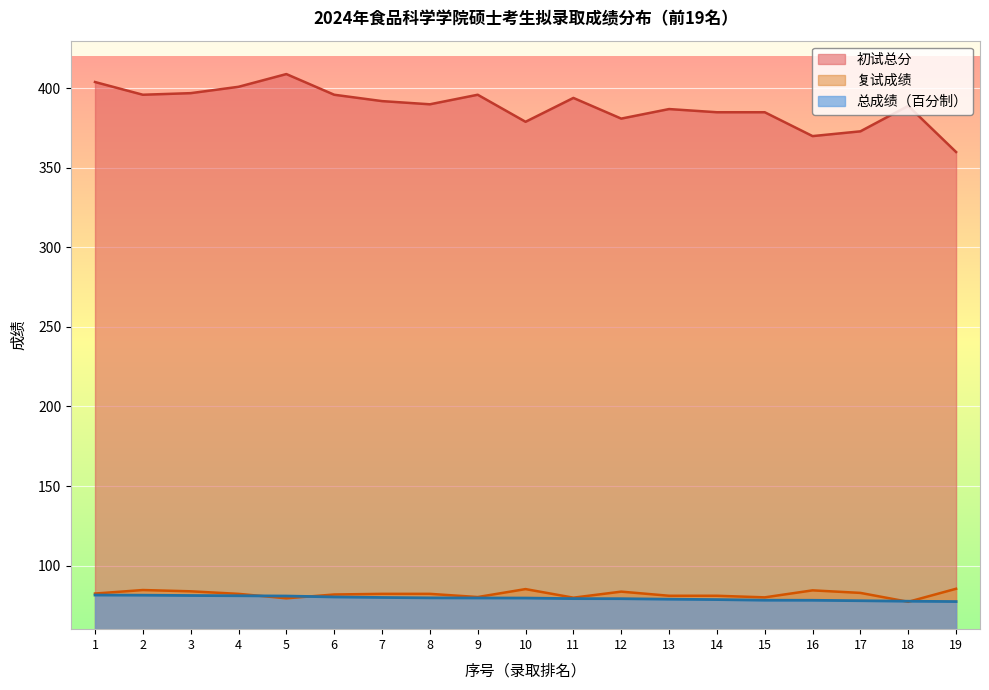

Is the value of 总成绩（百分制） at 1 greater than the value of 初试总分 at 6?

No